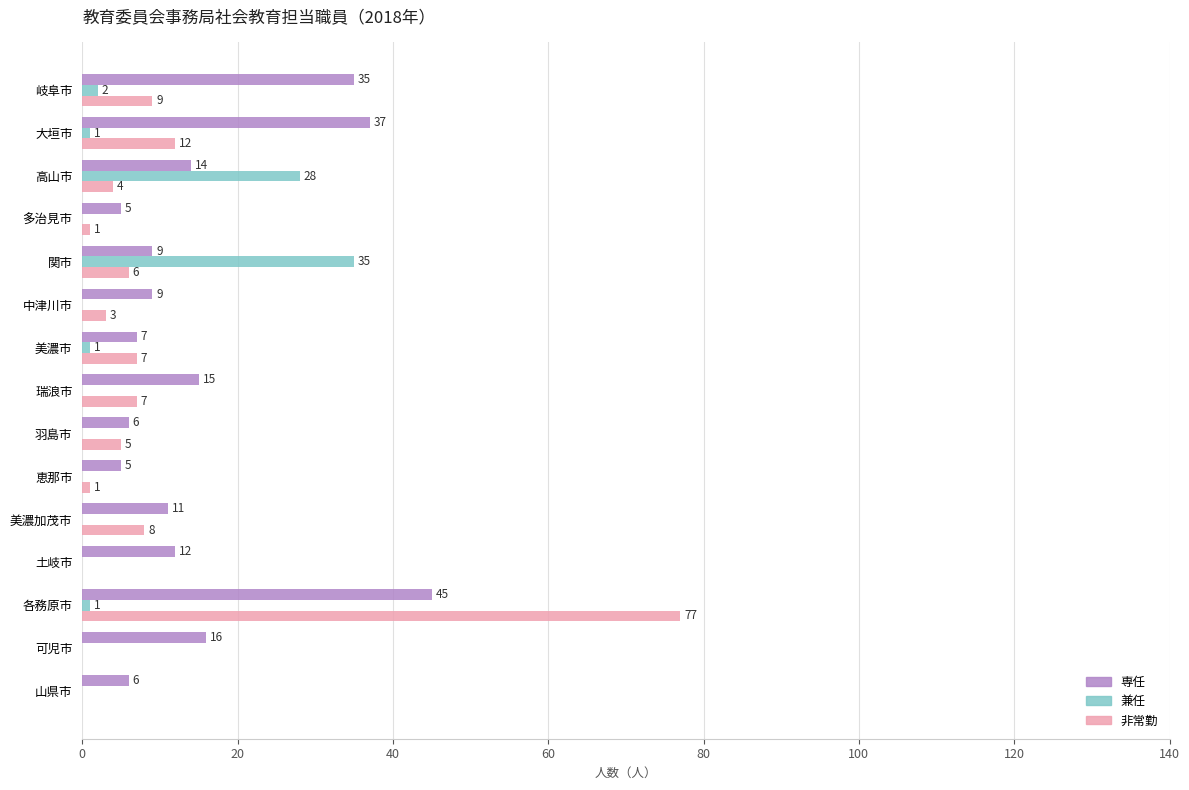

Read the 専任 value at 羽島市.

6